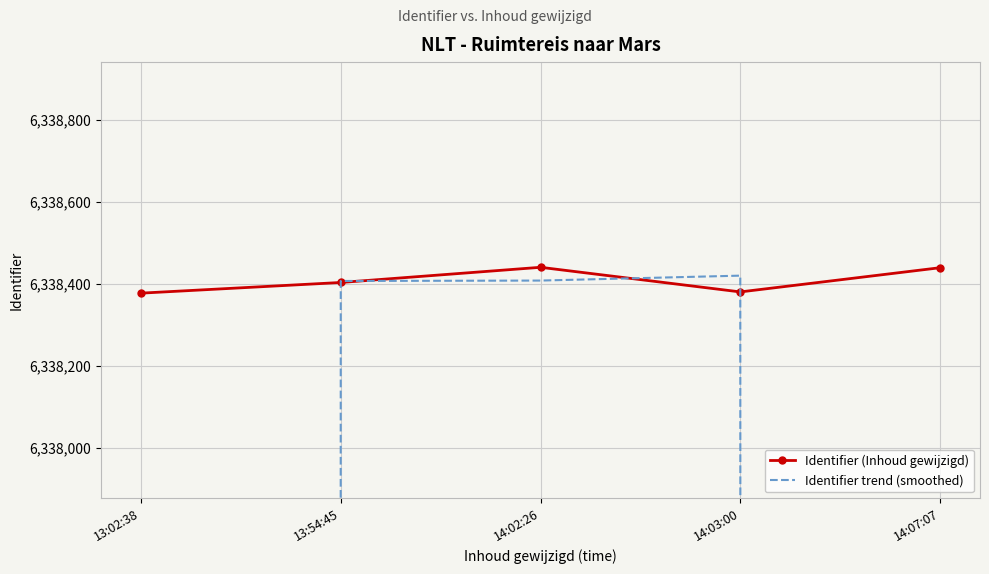

Where is Identifier trend (smoothed) nearest to the value 5282007?

14:07:07